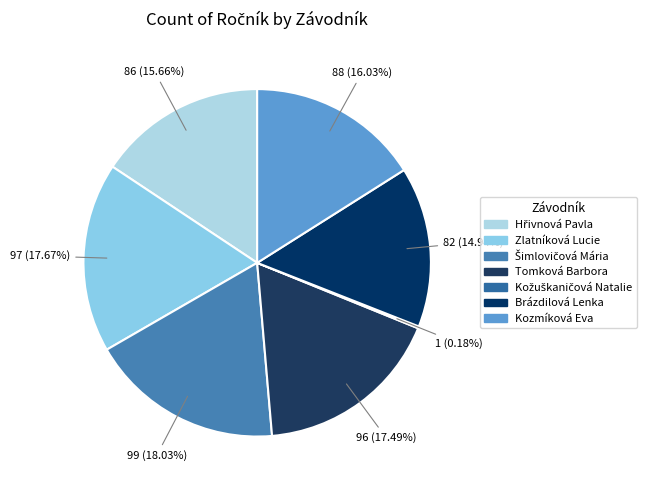

Does Tomková Barbora account for over 50% of the chart?

No